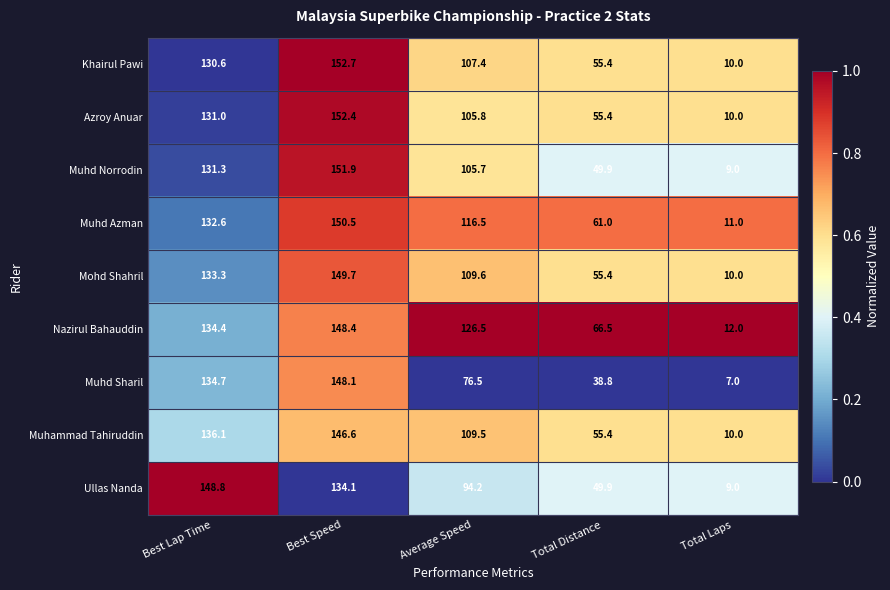

What is the sum of the Ullas Nanda values at Total Distance and Total Laps?

58.9